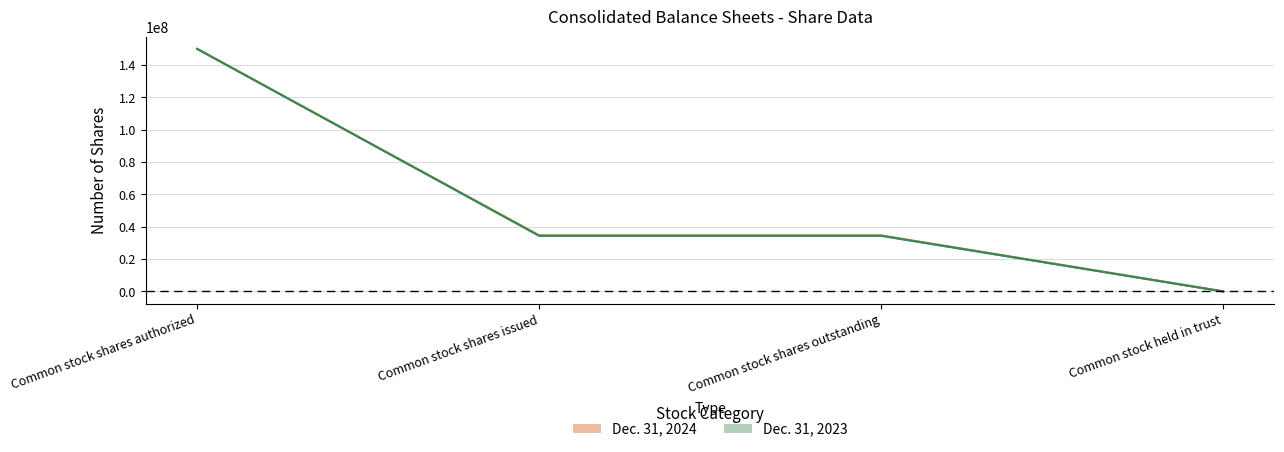

True or false: Dec. 31, 2023 (line) and Dec. 31, 2024 (line) cross at least once.

False